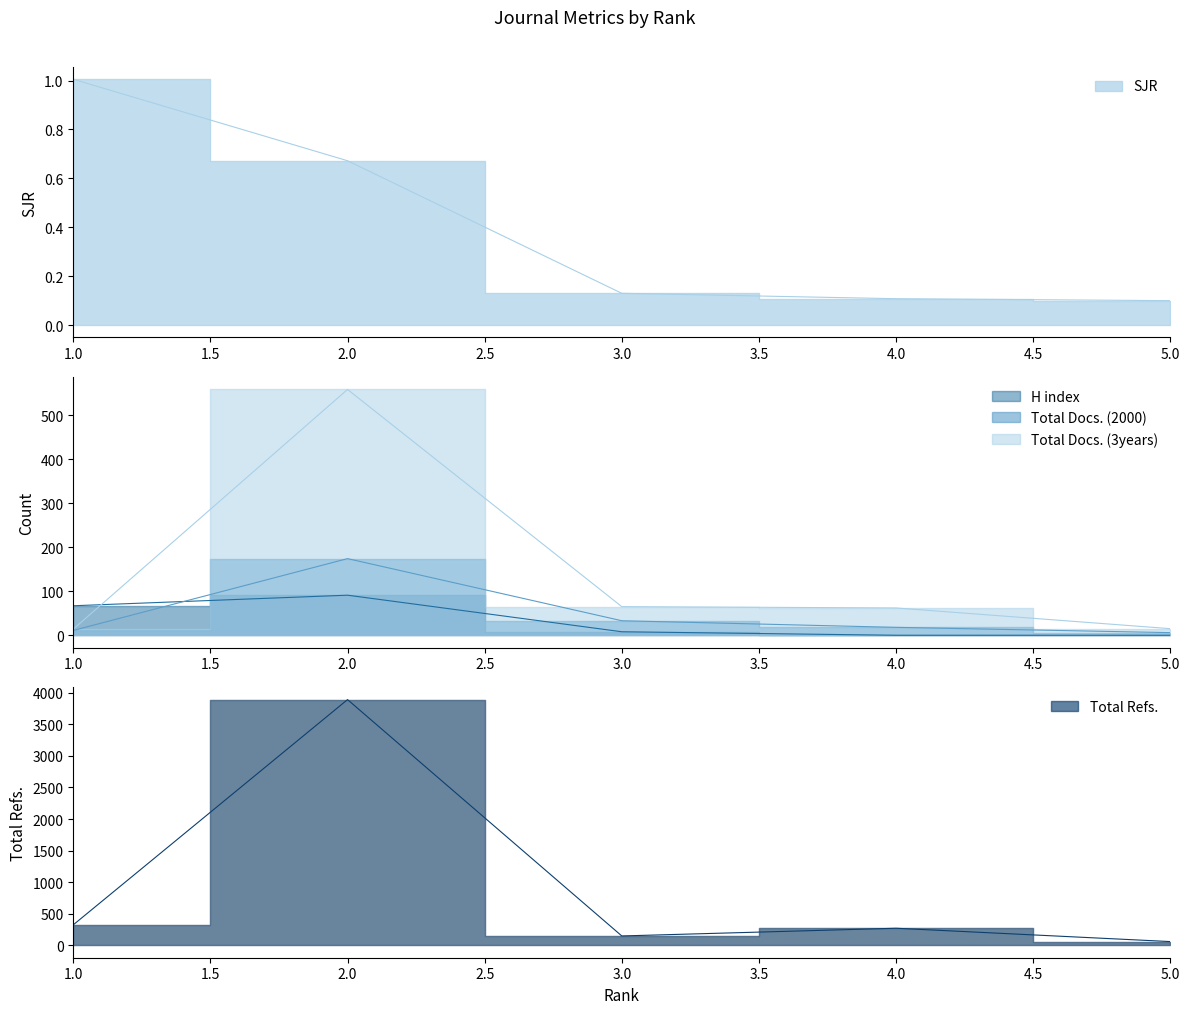

Is the value of Total Docs. (2000) at 5 greater than the value of H index at 3?

No